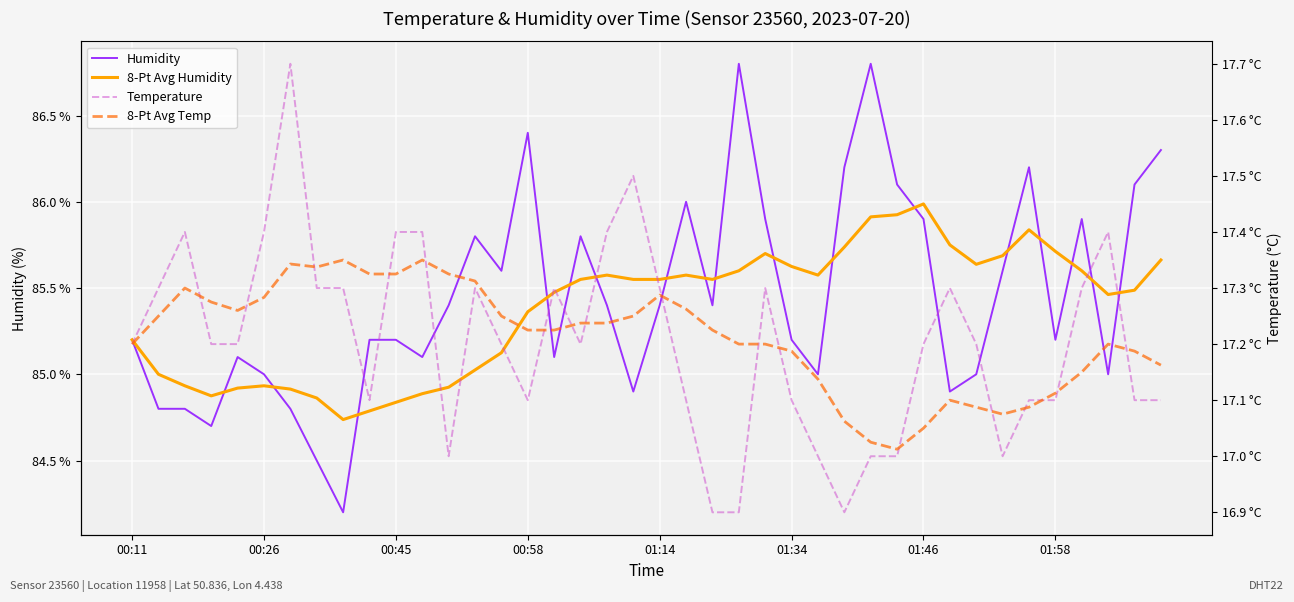

Which series has the largest range (max minus min)?

Humidity